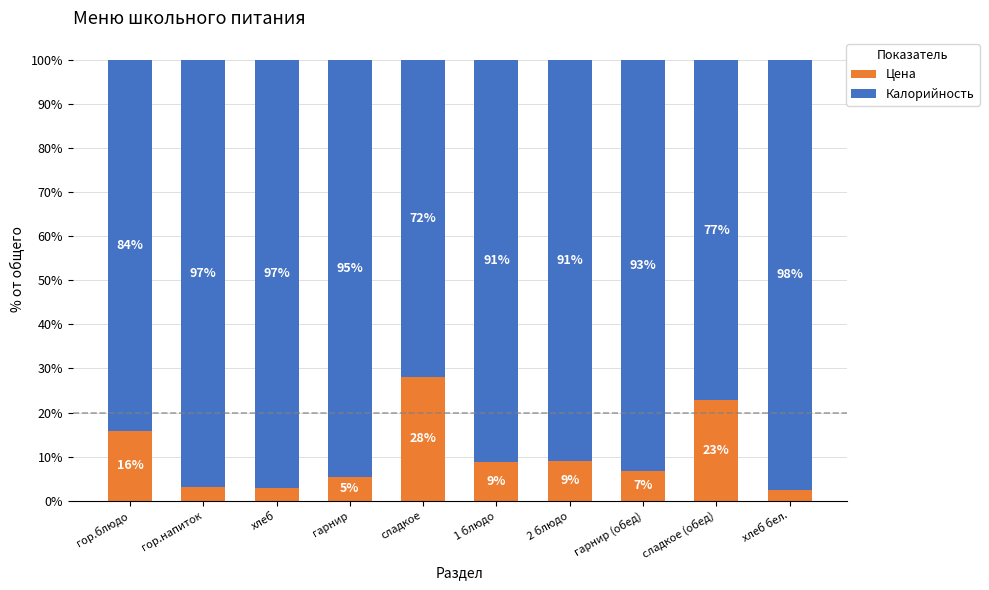

What is the average value of the Цена series?

10.5